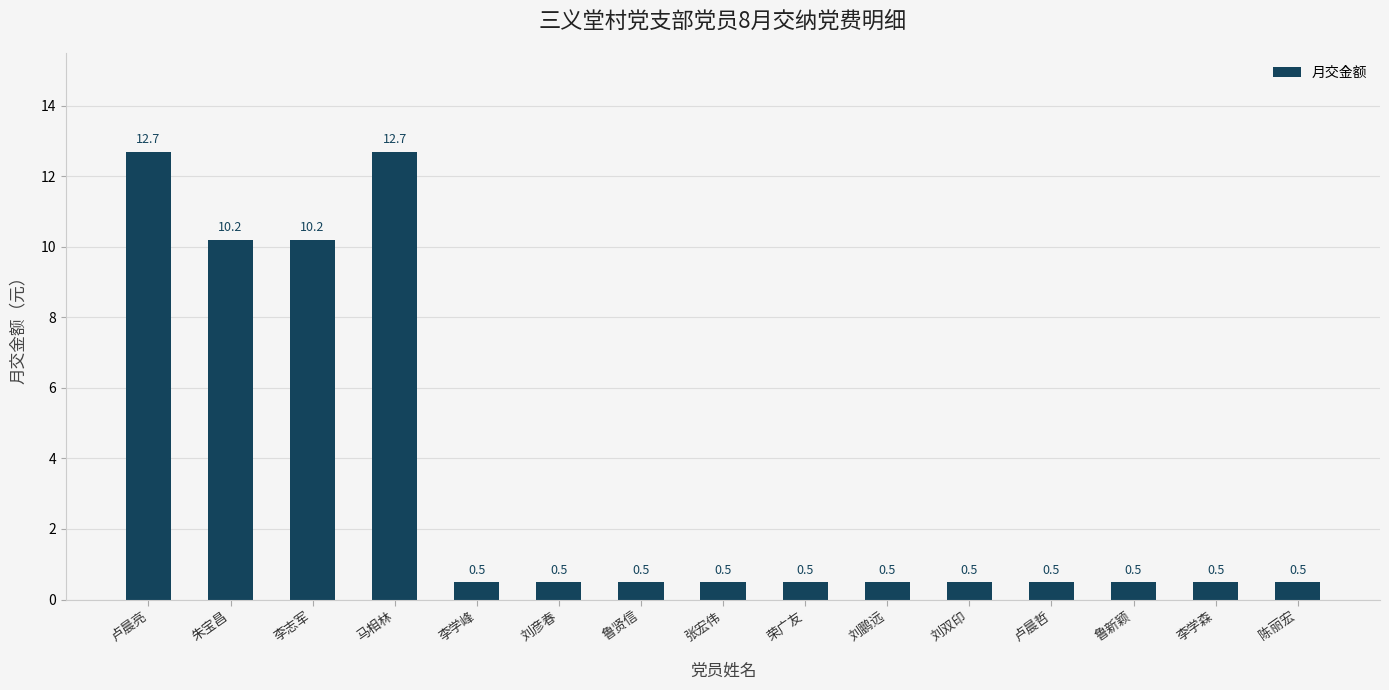

Reading left to right, what are all the values shown in this chart?

12.7	10.2	10.2	12.7	0.5	0.5	0.5	0.5	0.5	0.5	0.5	0.5	0.5	0.5	0.5